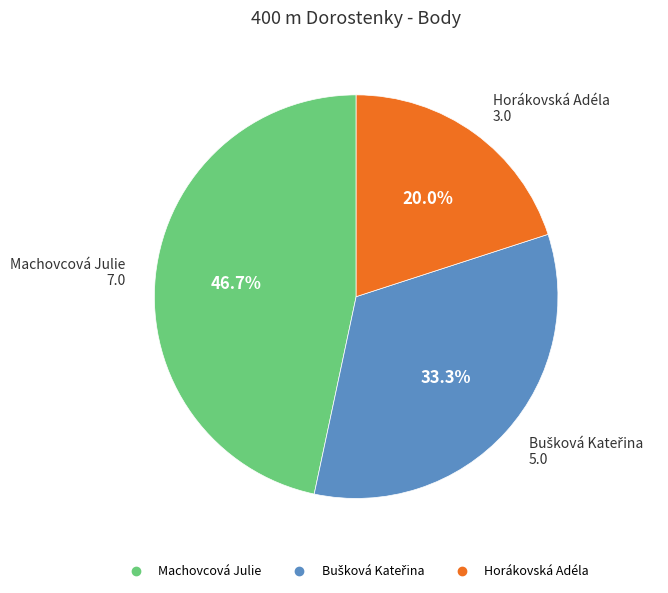

To the nearest percent, what percentage of the pie is Horákovská Adéla?

20%